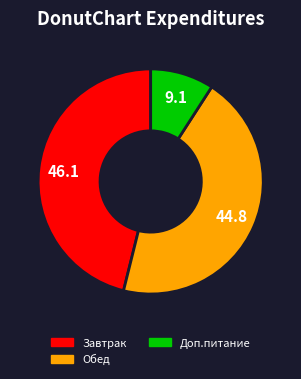

Does any single category account for the majority?

No